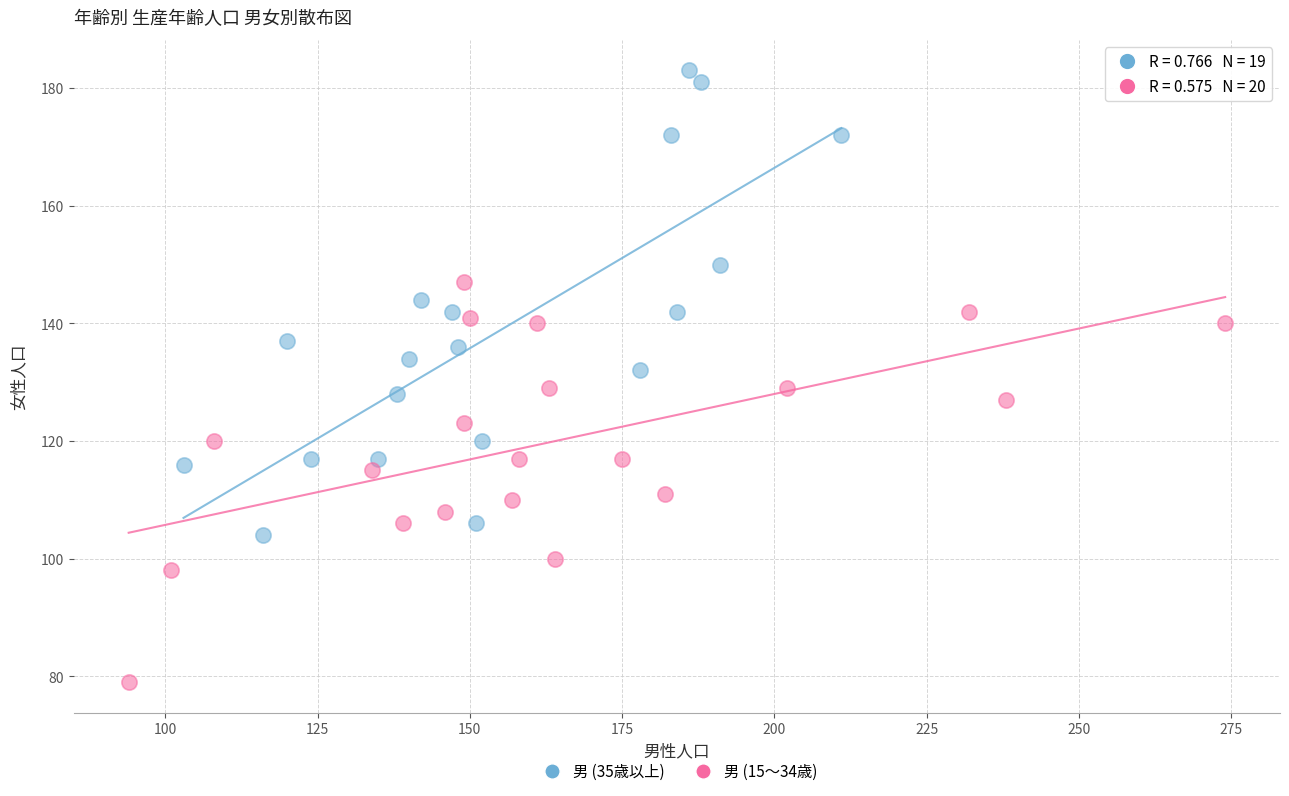

Which series has the widest spread of Y values?

男 (35歳以上)